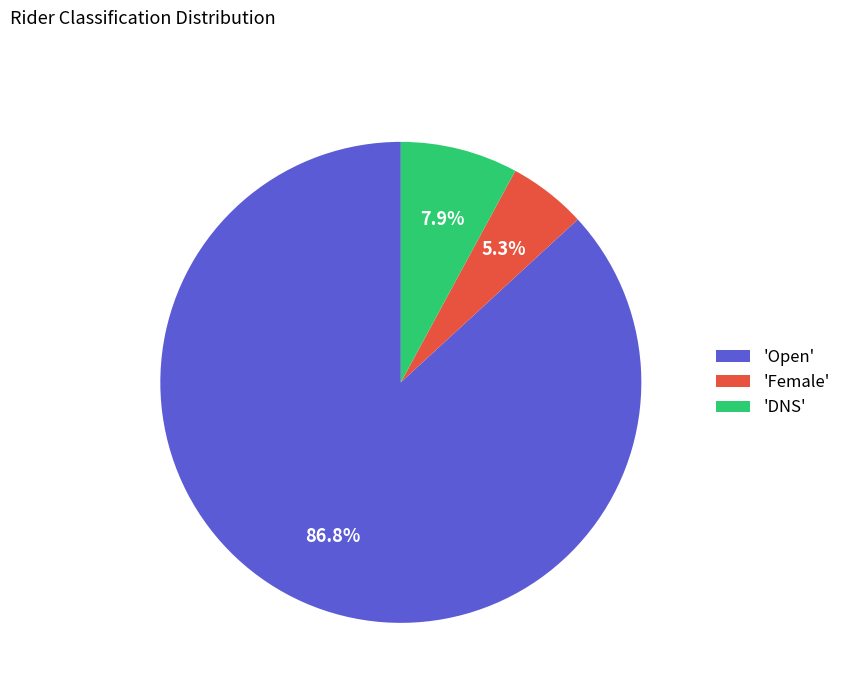

How many segments does this pie chart have?

3